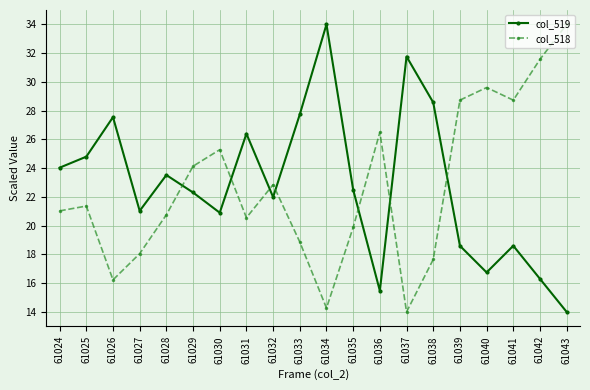

At 61026, list the series in order from smallest to largest.

col_518, col_519